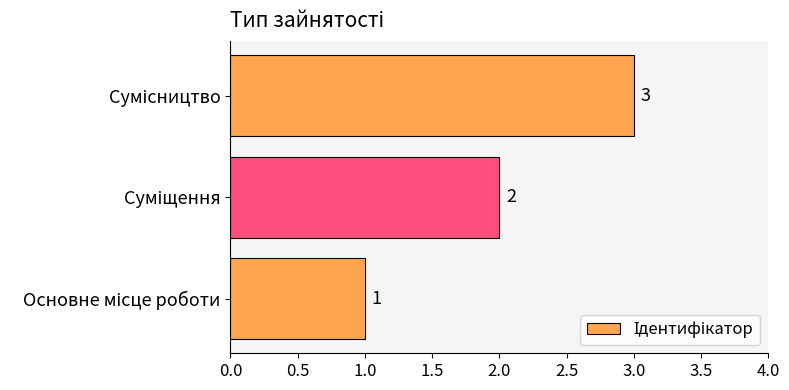

What is the greatest value displayed?

3